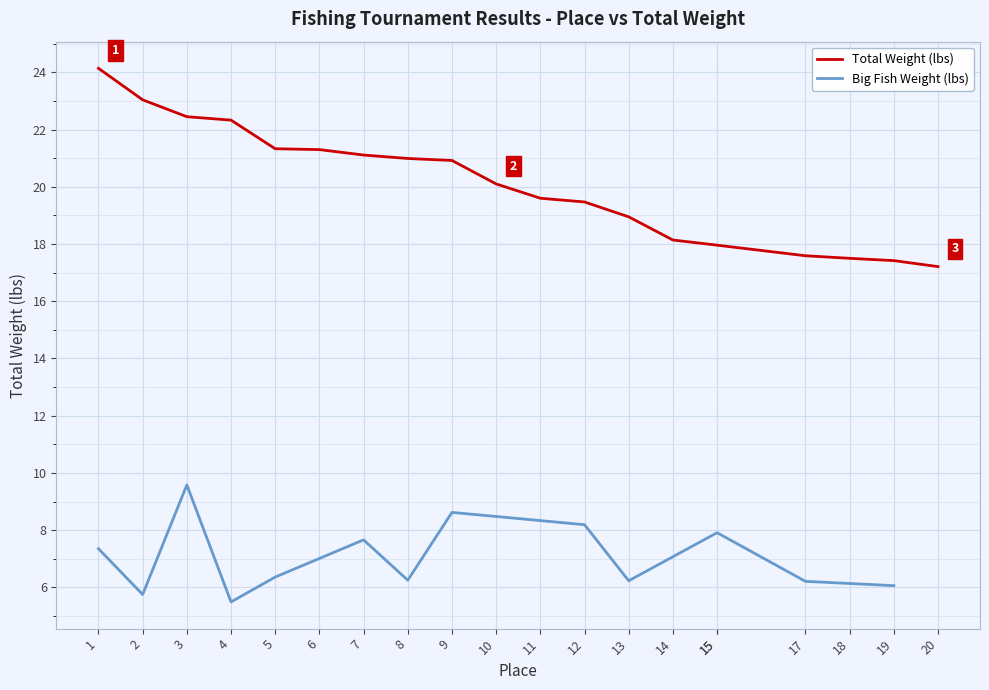

Between 9 and 8, which is larger?

8